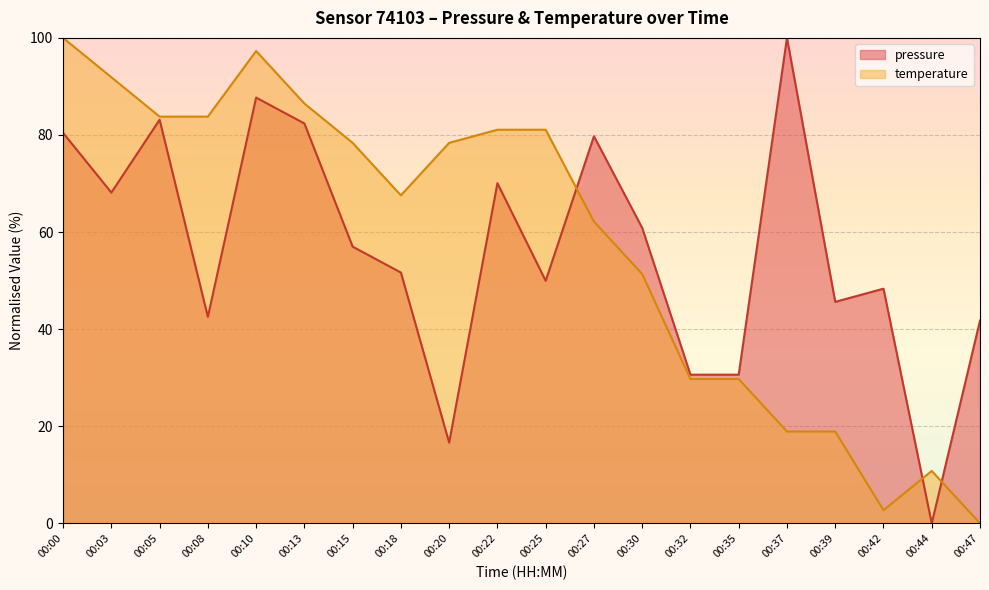

What is the maximum value for pressure?

100.0